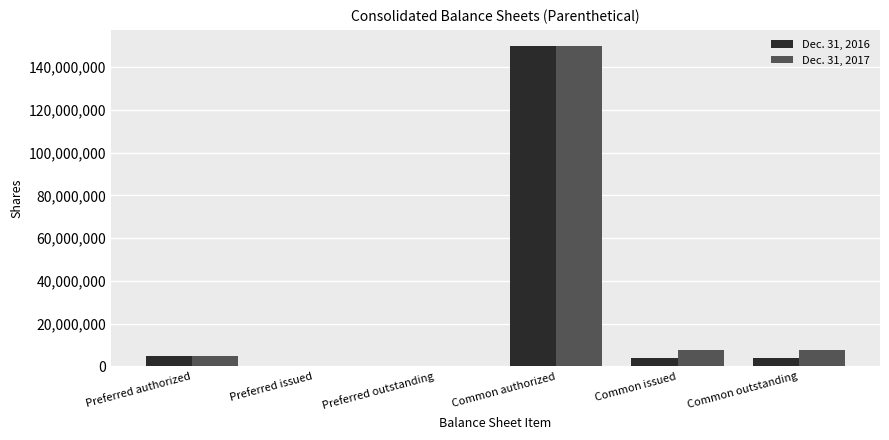

Which label corresponds to the largest value in the chart?

Common authorized